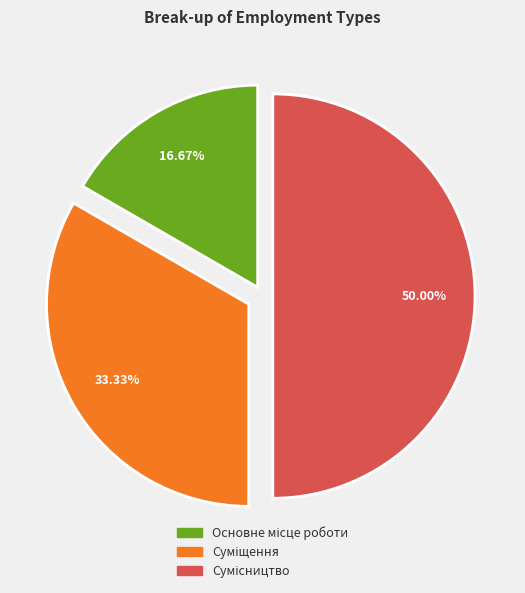

Count the number of slices in the pie.

3